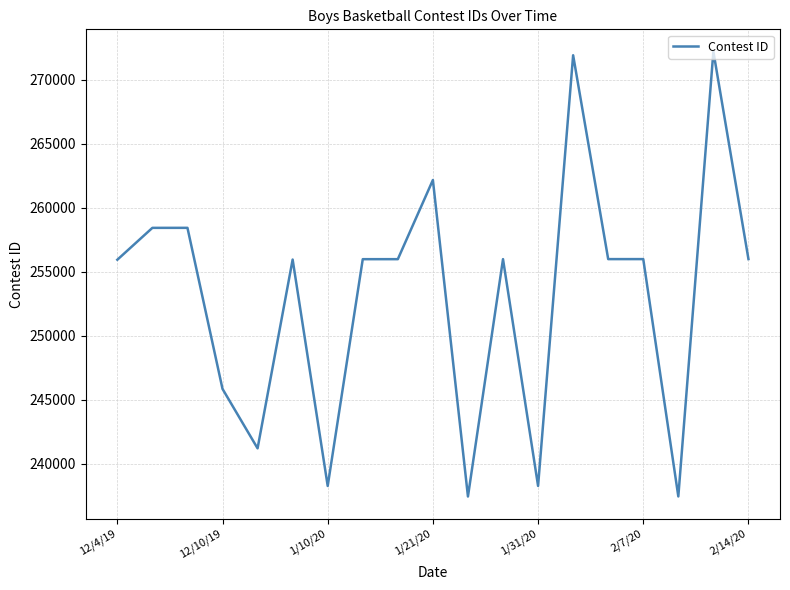

What is the minimum value shown in the chart?

237460